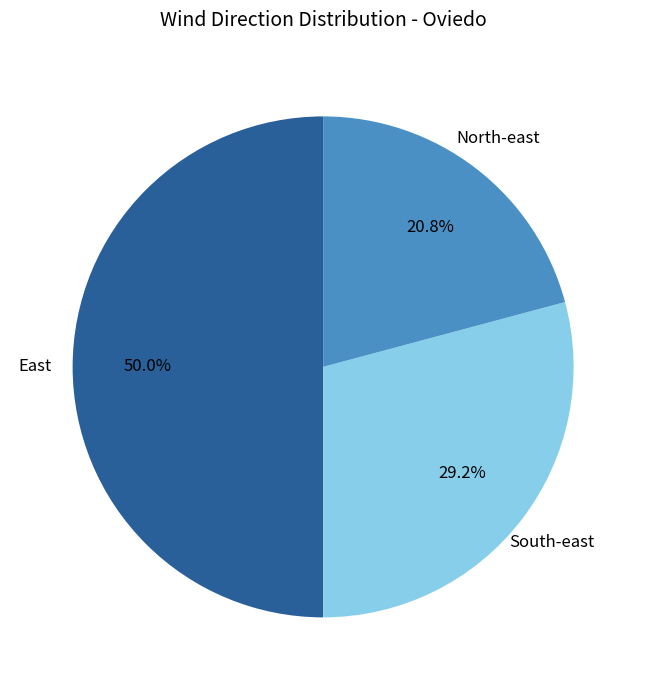

Does South-east represent more than half of the total?

No